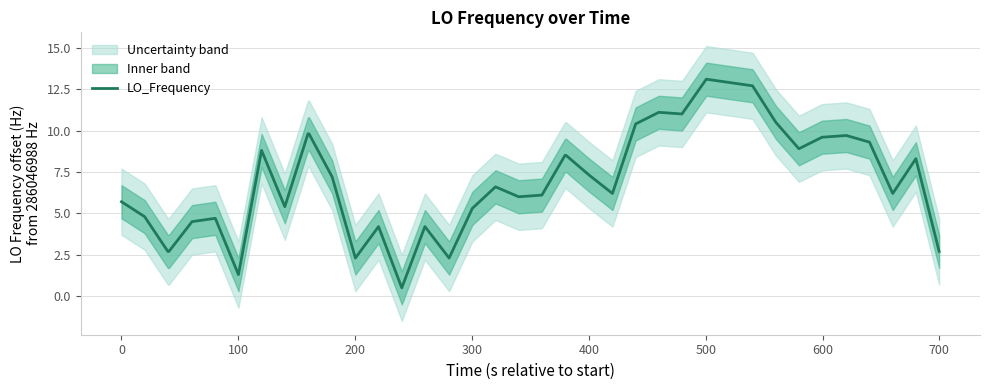

What is the minimum value for LO_Frequency?

0.5